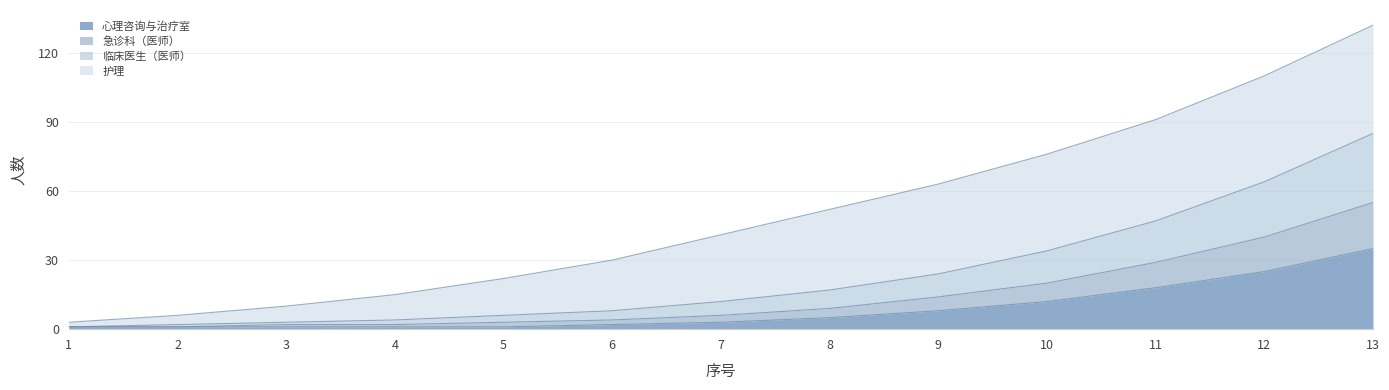

At which label does 心理咨询与治疗室 reach its peak?

13